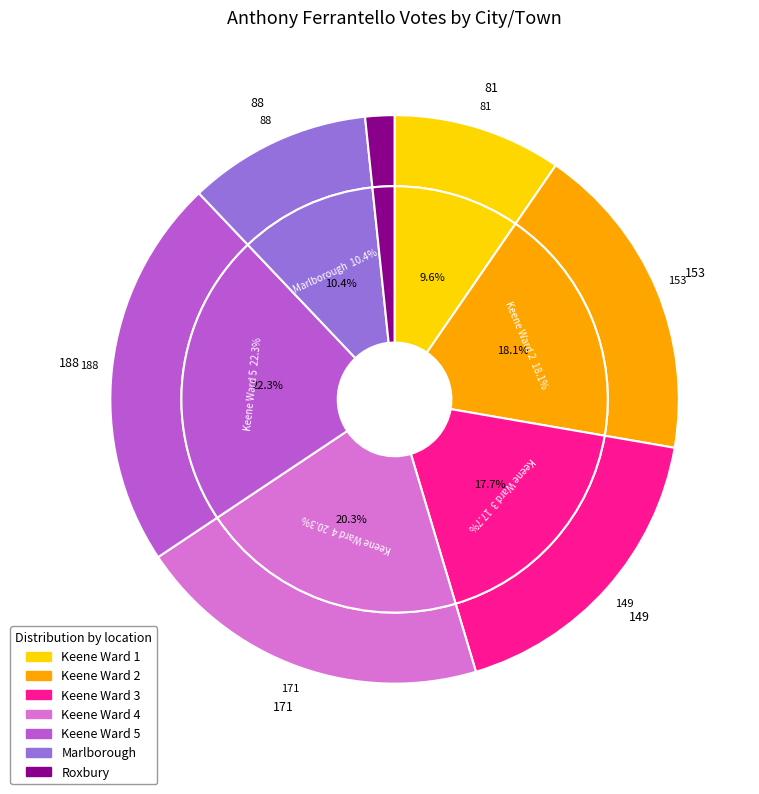

Which category has the biggest portion of the pie?

Keene Ward 5